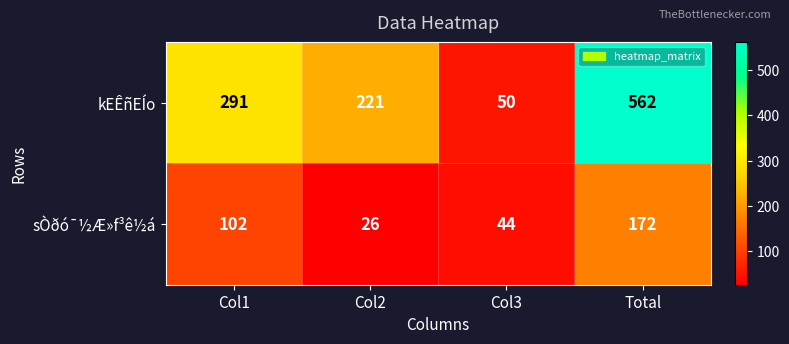

At which label does sÒðó¯½Æ»f³ê½á reach its peak?

Total